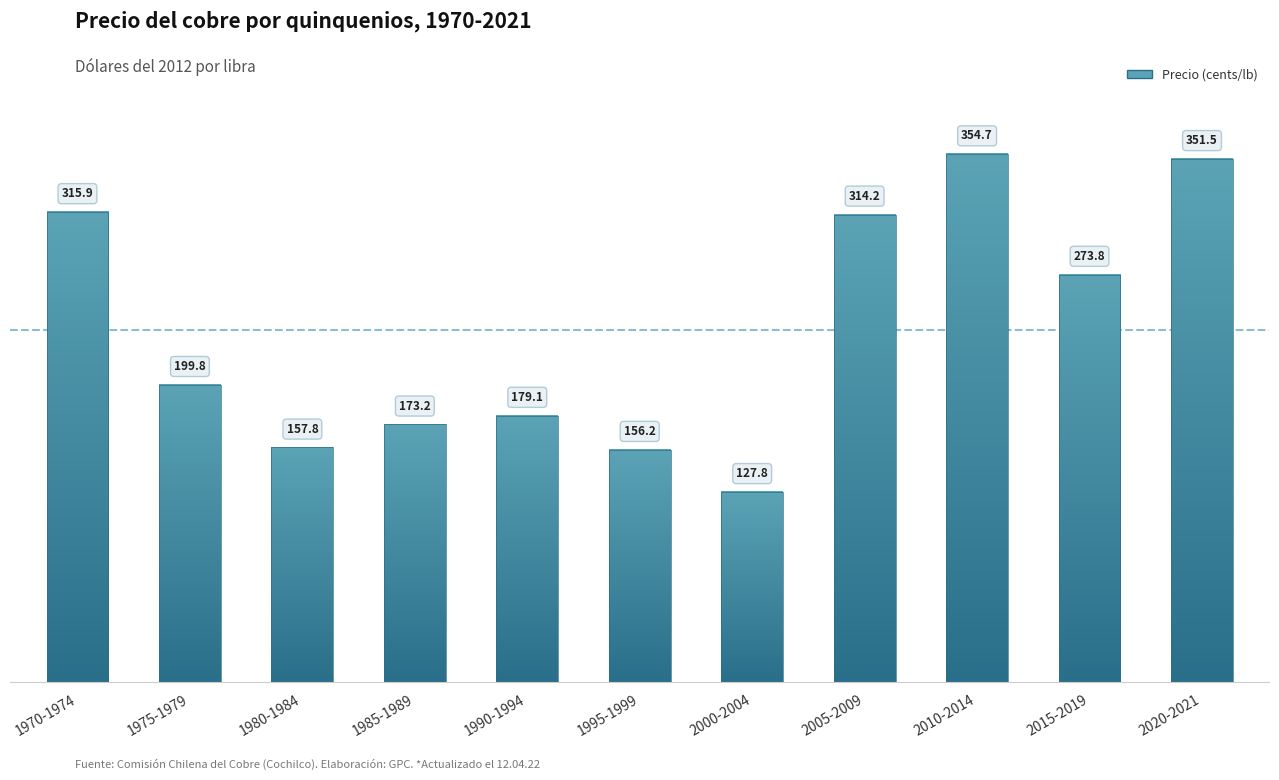

At which label is the value closest to 241?

2015-2019